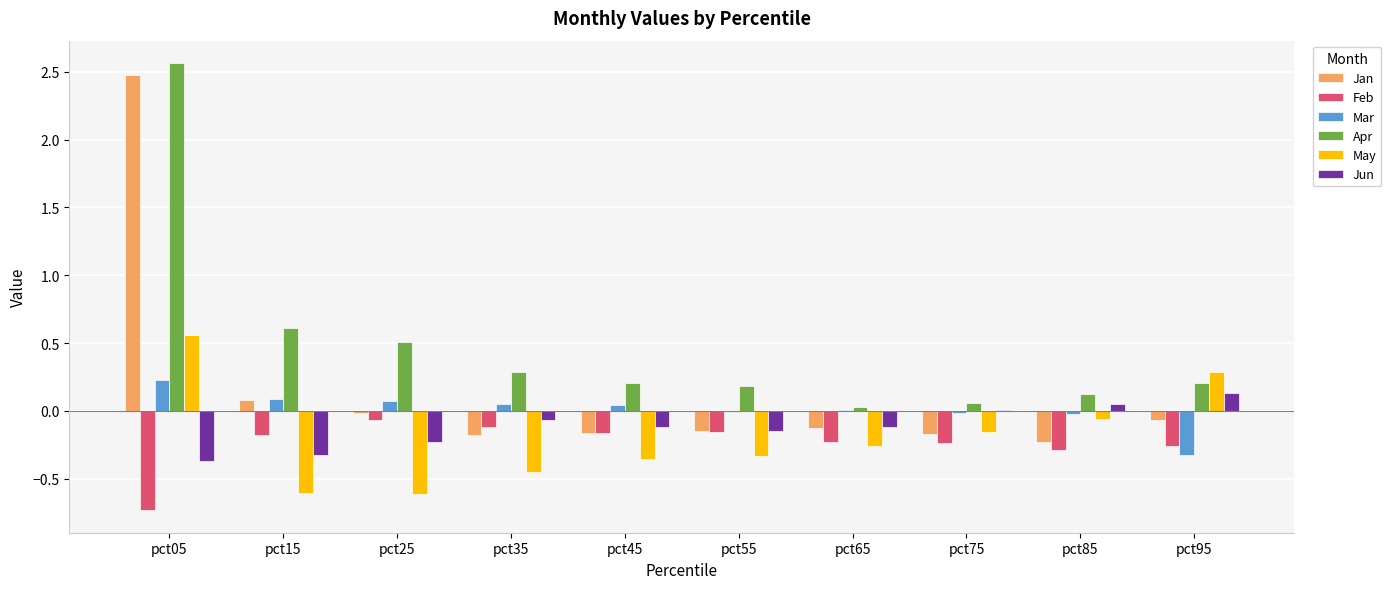

How many groups of bars are there?

10